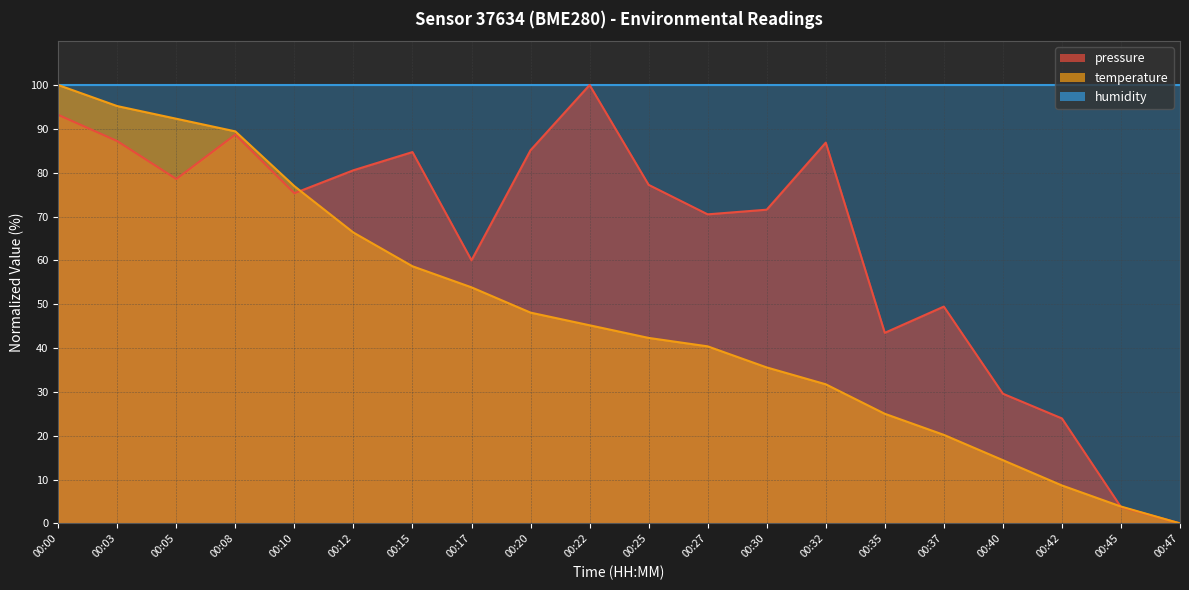

What is the highest value of the temperature series?

100.0